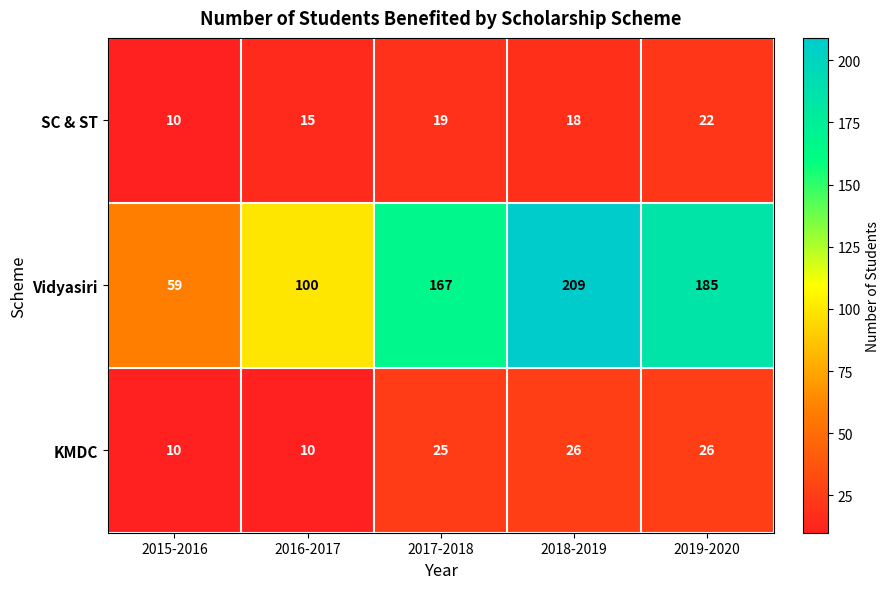

Between 2015-2016 and 2017-2018, which series saw the biggest shift?

Vidyasiri